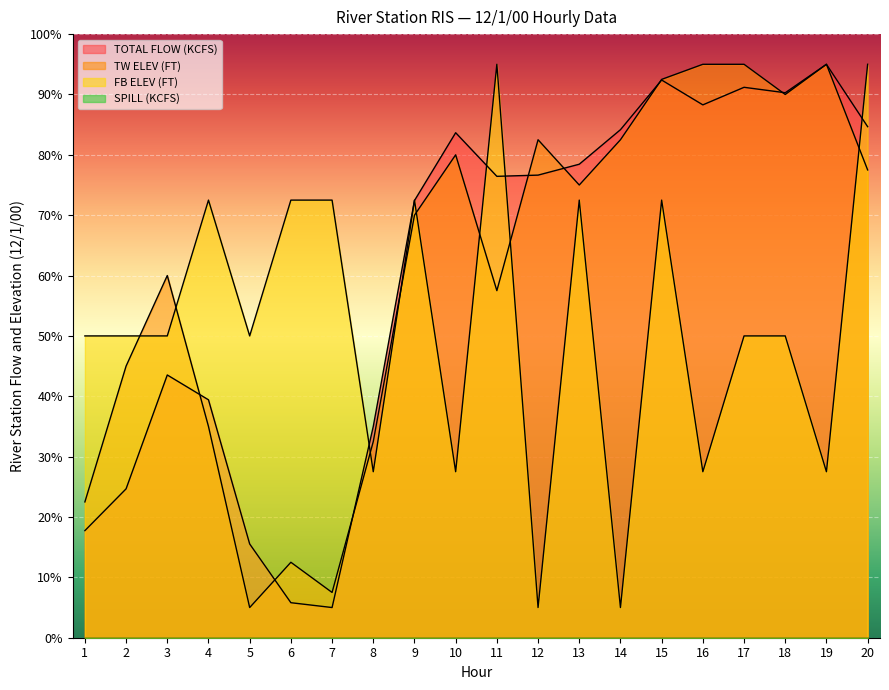

Where is the first local minimum for TOTAL FLOW (KCFS)?

7